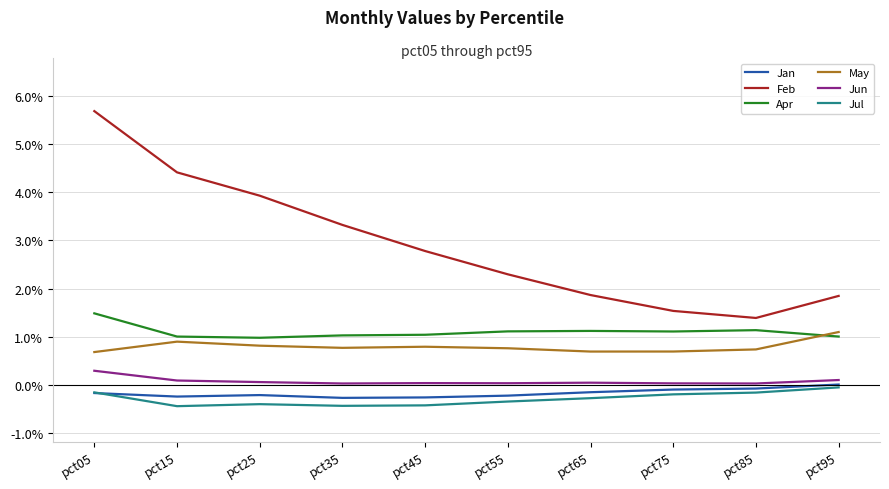

Between pct25 and pct45, which series saw the biggest shift?

Feb